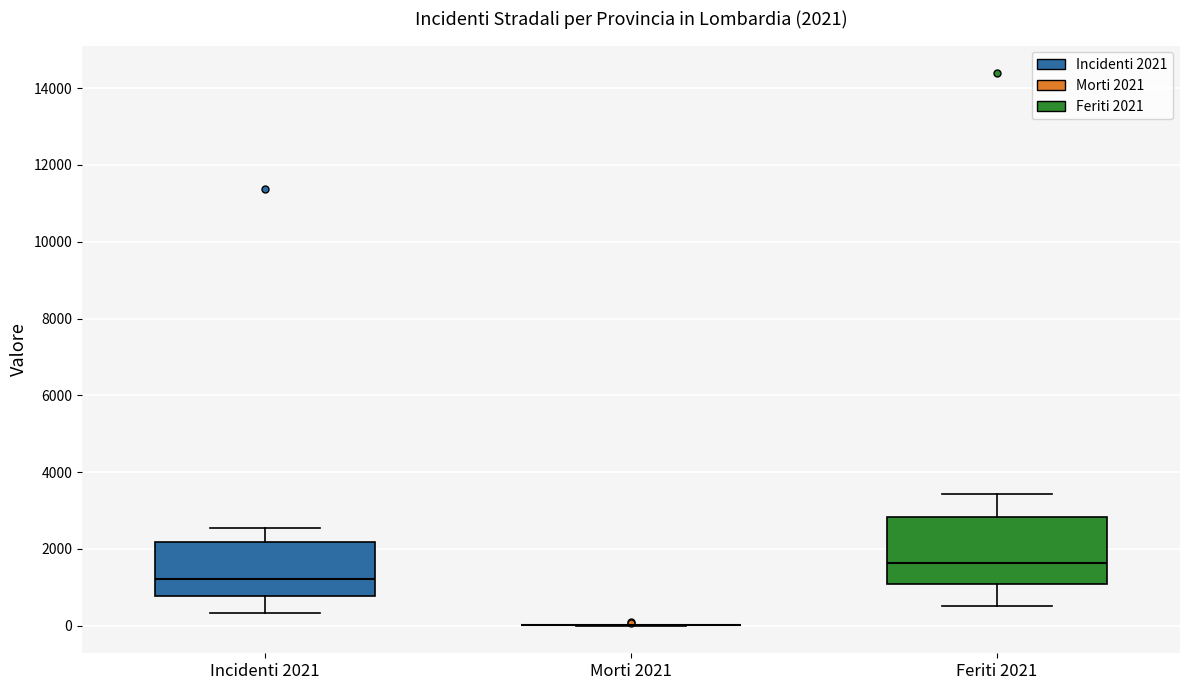

Comparing the boxes themselves (not the whiskers), which one is the tallest?

Feriti 2021